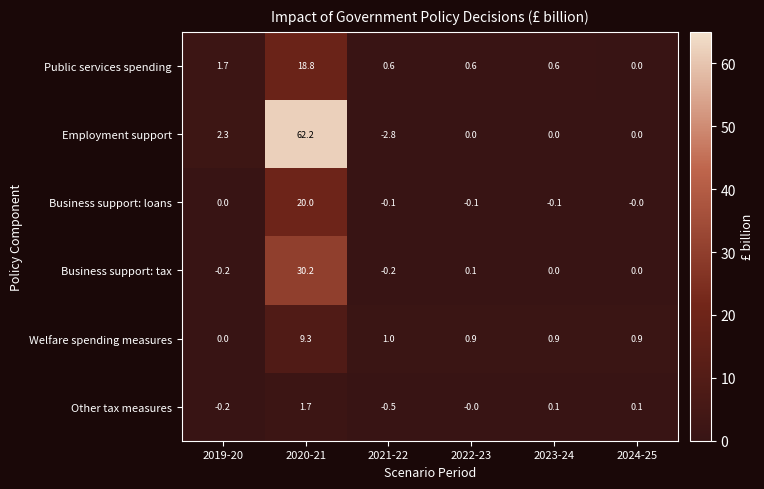

List the series in order of their peak value, highest first.

Employment support, Business support: tax, Business support: loans, Public services spending, Welfare spending measures, Other tax measures